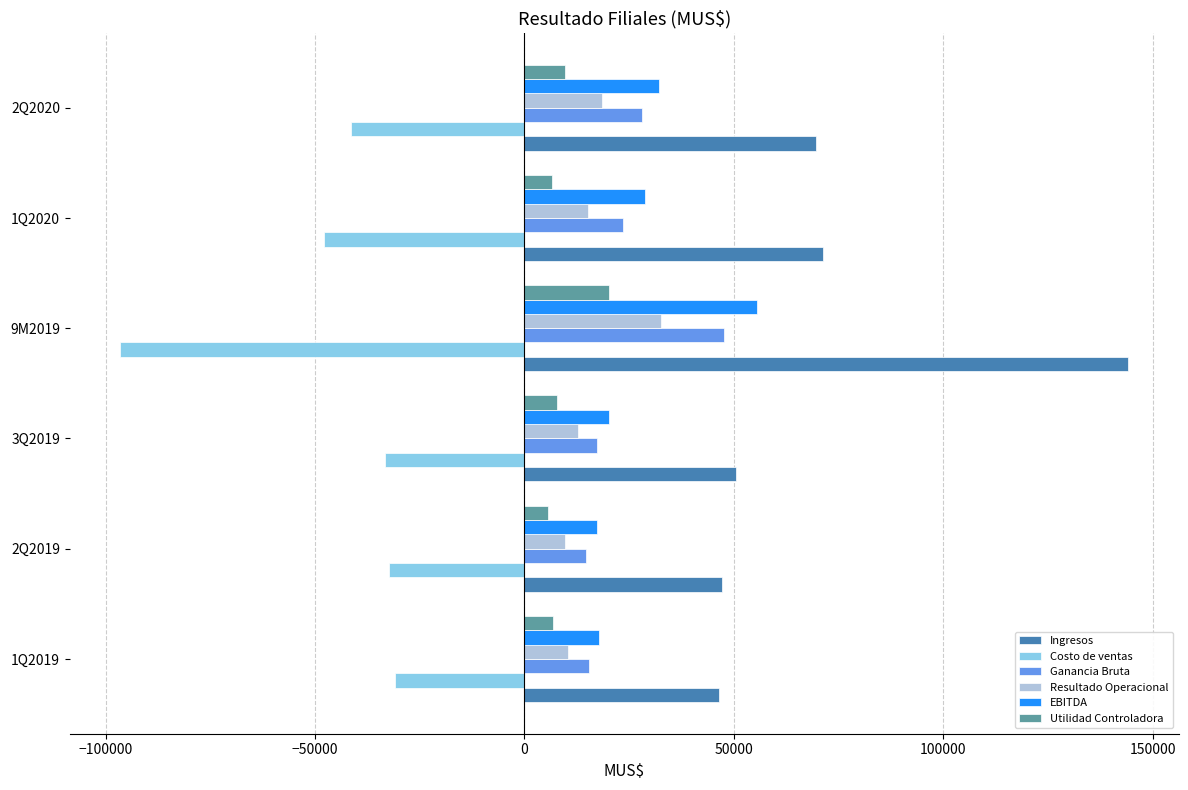

Which series has the largest range (max minus min)?

Ingresos